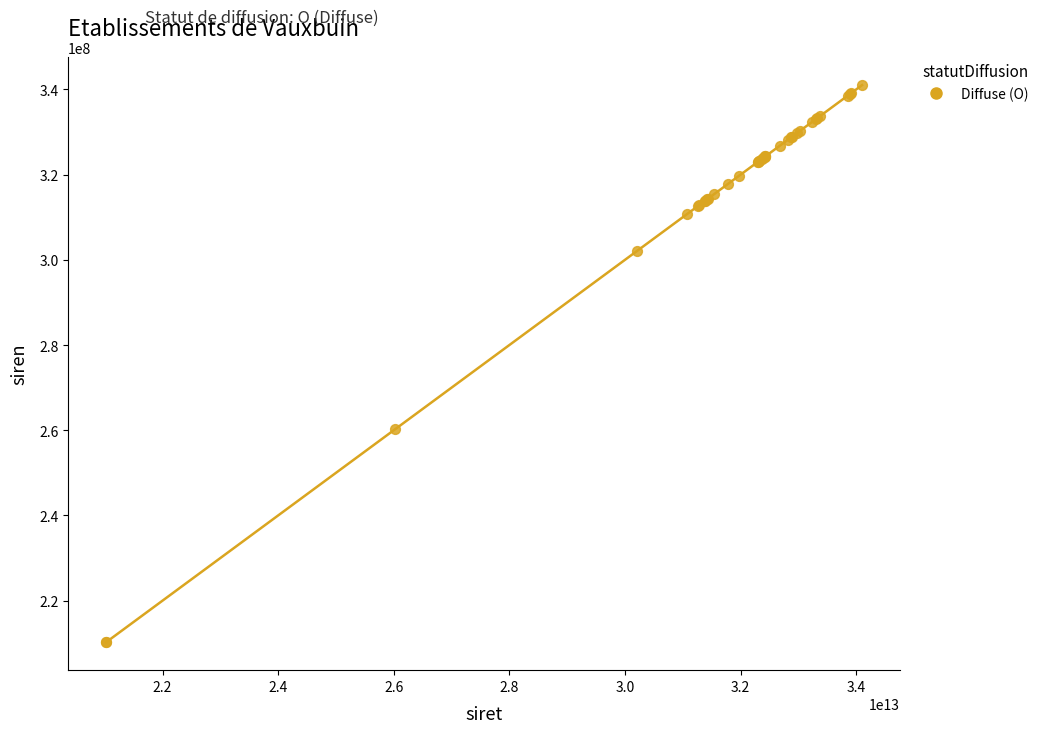

What Y value in the scatter plot is closest to 275621205?

260207535